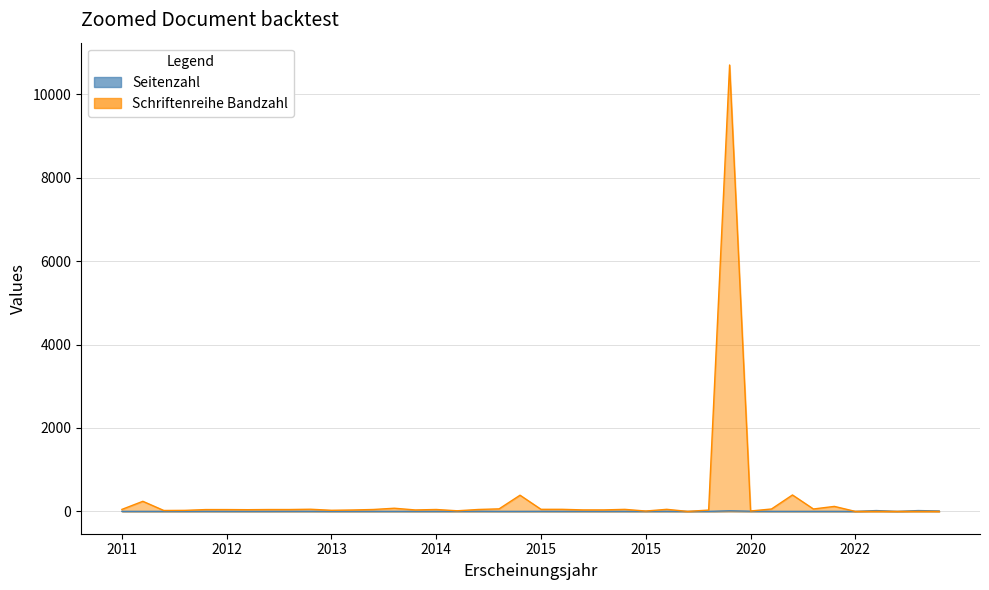

Reading left to right, extract all data points from this chart.

48	242	22	25	44	44	41	45	45	52	27	34	46	76	35	46	15	46	61	388	50	50	36	36	49	9	50	0	32	10699	10	58	394	58	120	0	0	0	0	0